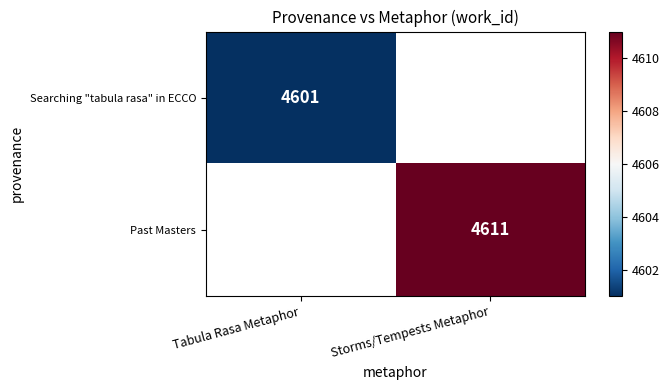

The value of Past Masters at Storms/Tempests Metaphor is 7598. True or false?

False